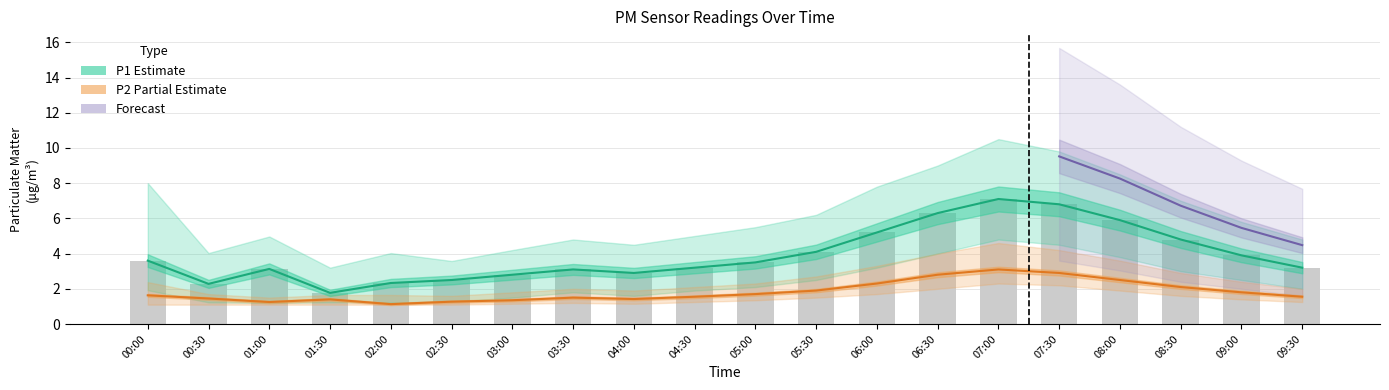

Which series has the largest total across all categories?

P1